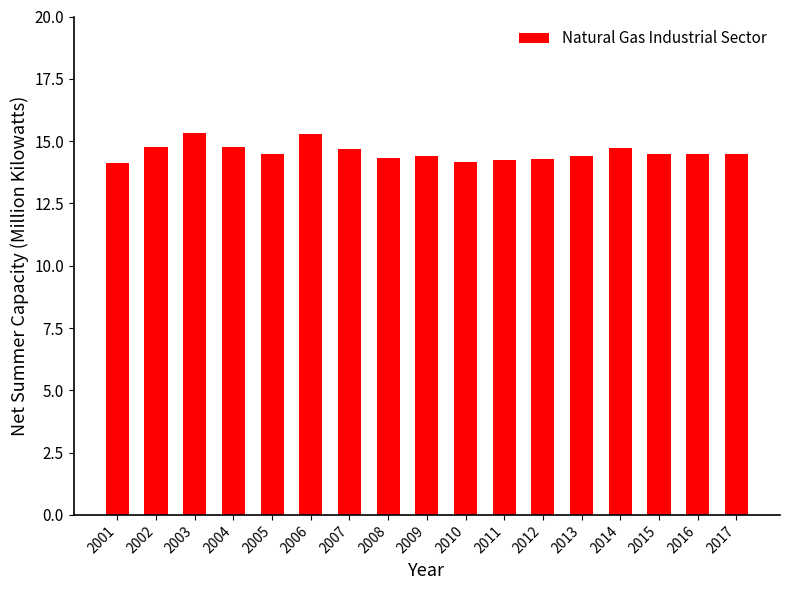

What is the average value?

14.6